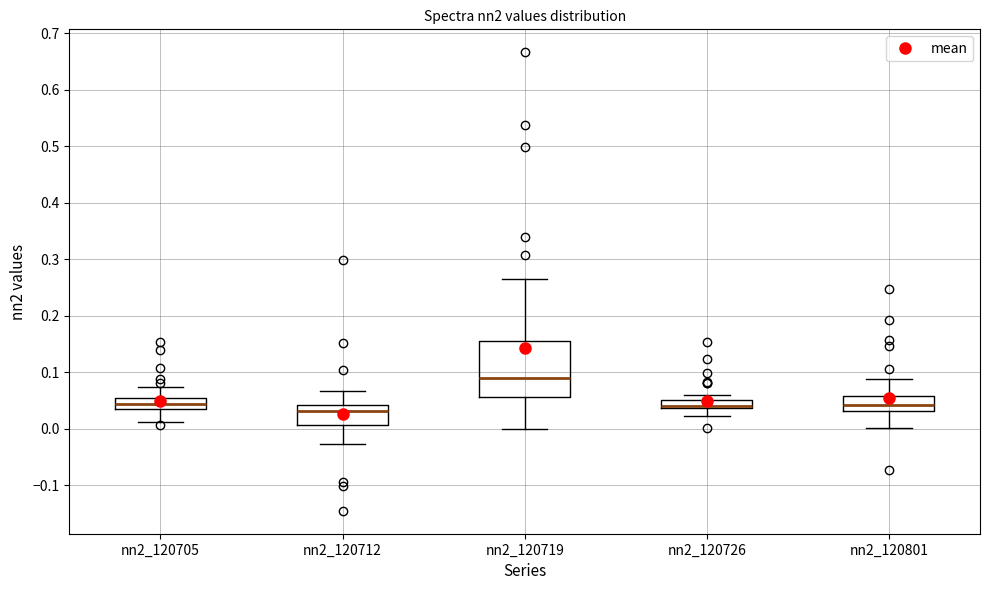

Which box is the tallest, from its lower edge to its upper edge?

nn2_120719